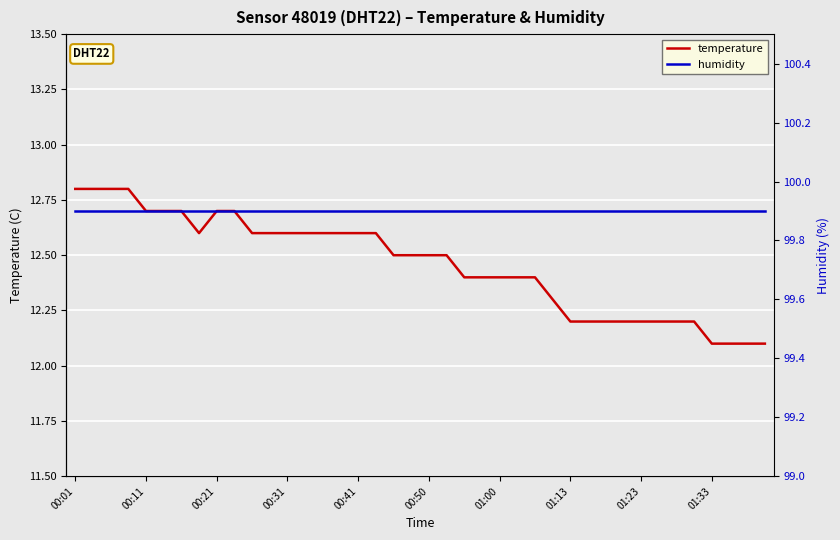

What is the highest value of the temperature series?

12.8